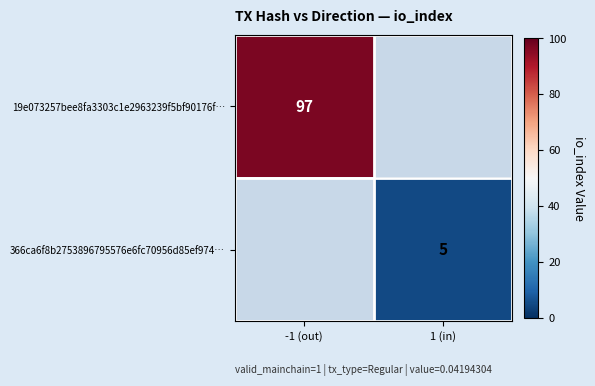

Between 1 (in) and -1 (out), which is larger?

-1 (out)